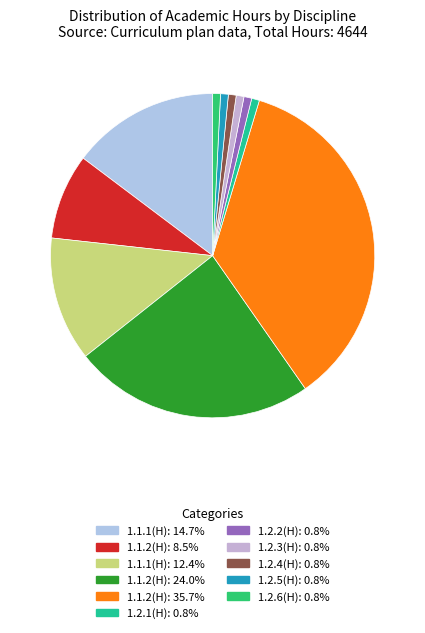

Count the number of slices in the pie.

11